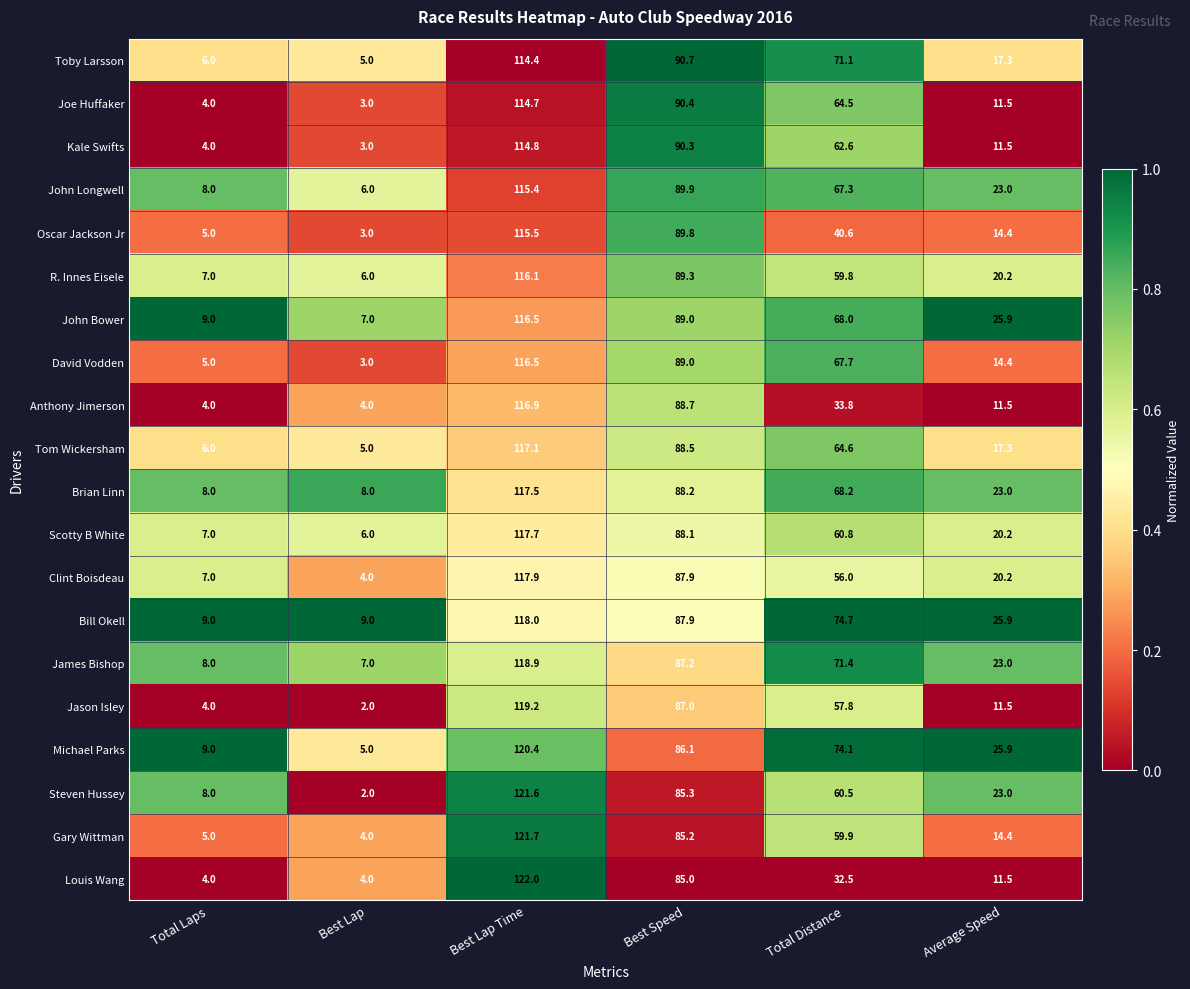

Which label corresponds to the largest value in the chart?

Best Lap Time